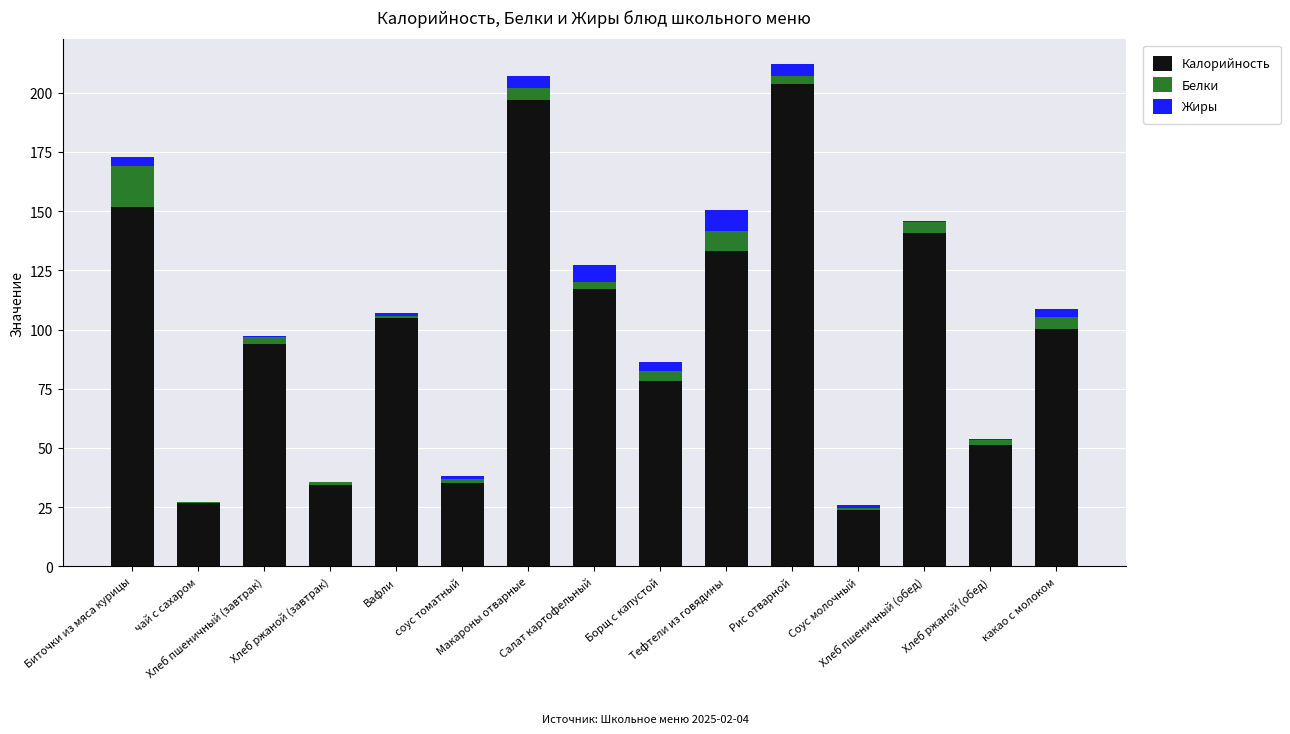

Does the chart contain stacked bars?

Yes